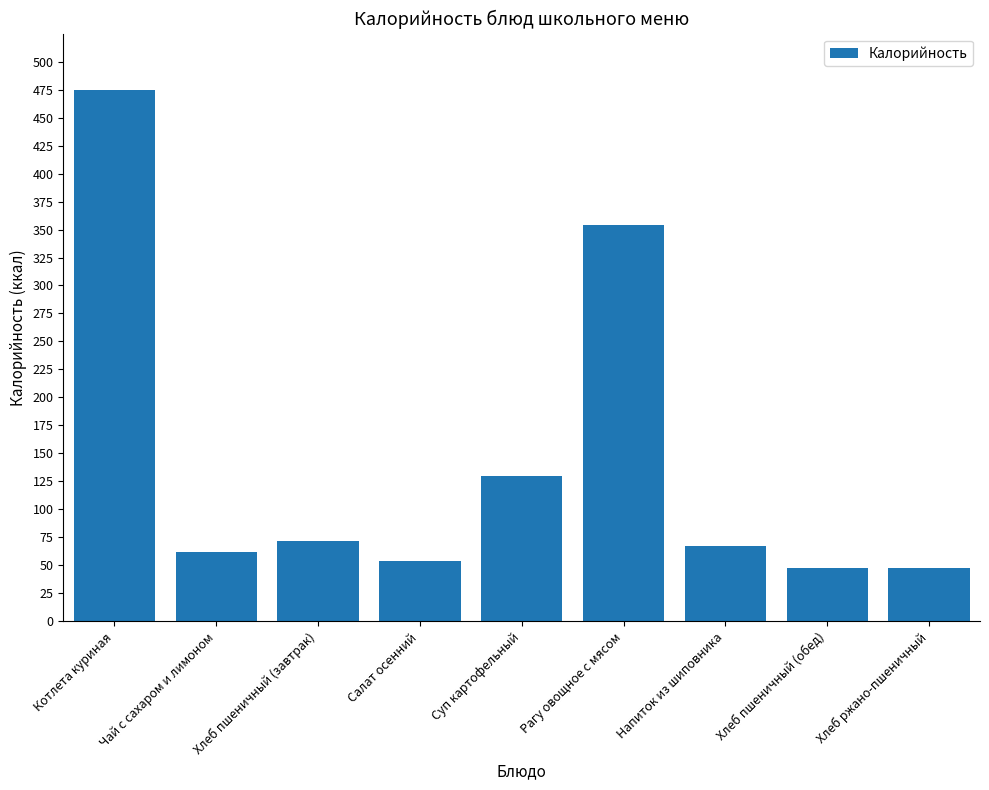

Count the number of categories in the chart.

9